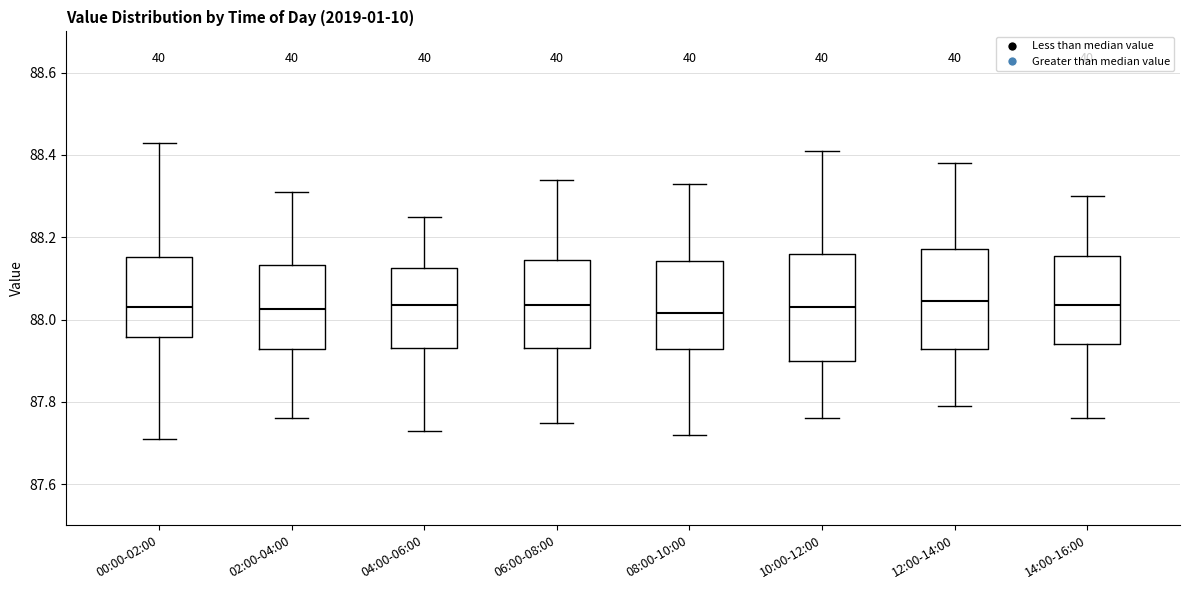

Reading left to right, transcribe this box plot: for each box, give where its median line is, the range the box spans, and where its two whiskers end, as read against the y-axis. The values are not printed on the chart, so give them approximately, as read against the axis.

00:00-02:00: median 88.04, box 87.96 to 88.16, whiskers 87.72 to 88.44
02:00-04:00: median 88.02, box 87.92 to 88.14, whiskers 87.76 to 88.32
04:00-06:00: median 88.04, box 87.94 to 88.12, whiskers 87.74 to 88.26
06:00-08:00: median 88.04, box 87.94 to 88.14, whiskers 87.76 to 88.34
08:00-10:00: median 88.02, box 87.92 to 88.14, whiskers 87.72 to 88.34
10:00-12:00: median 88.04, box 87.90 to 88.16, whiskers 87.76 to 88.42
12:00-14:00: median 88.04, box 87.92 to 88.18, whiskers 87.80 to 88.38
14:00-16:00: median 88.04, box 87.94 to 88.16, whiskers 87.76 to 88.30